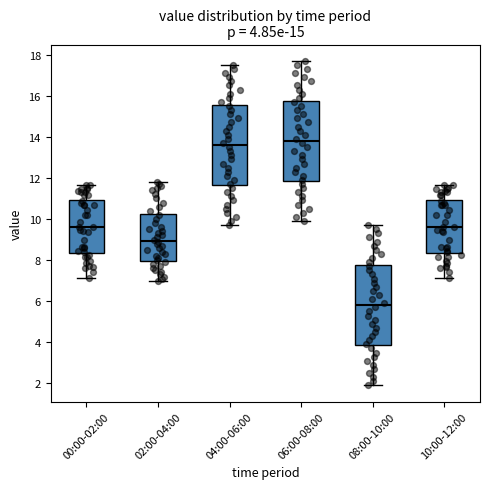

Which box has the highest median line?

06:00-08:00